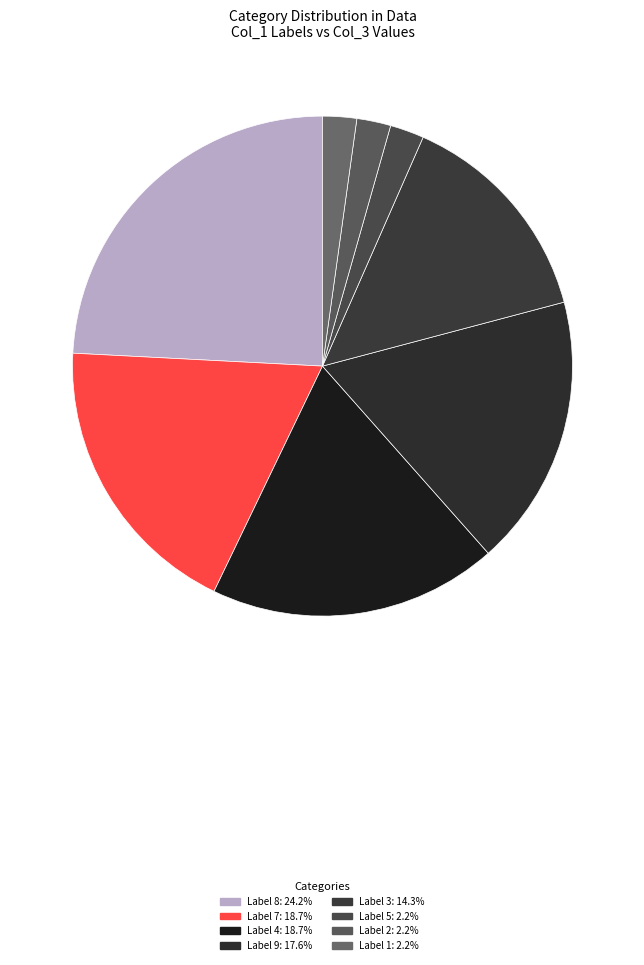

Count the number of slices in the pie.

8